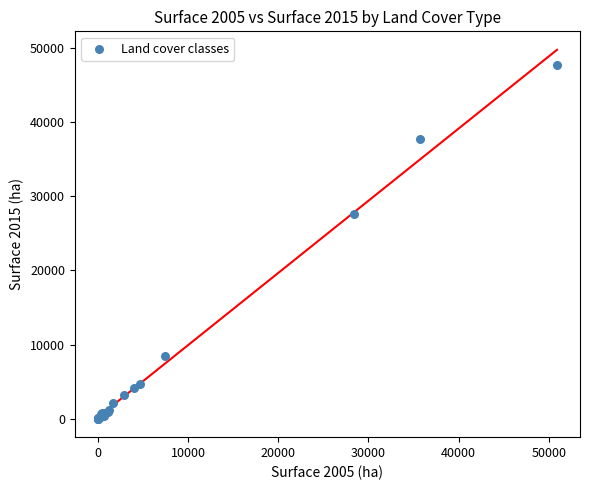

What Y value in the scatter plot is closest to 23853?

27563.8